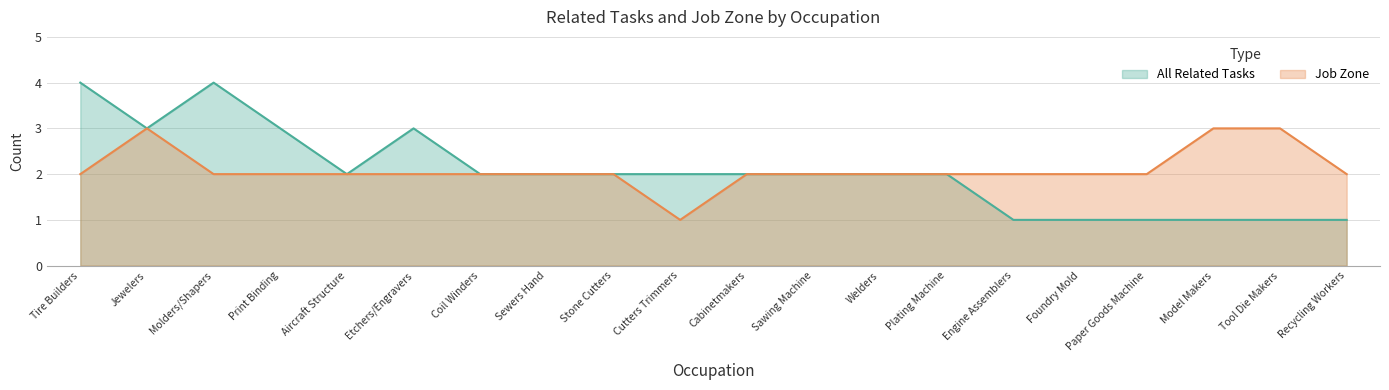

What is the highest value of the All Related Tasks series?

4